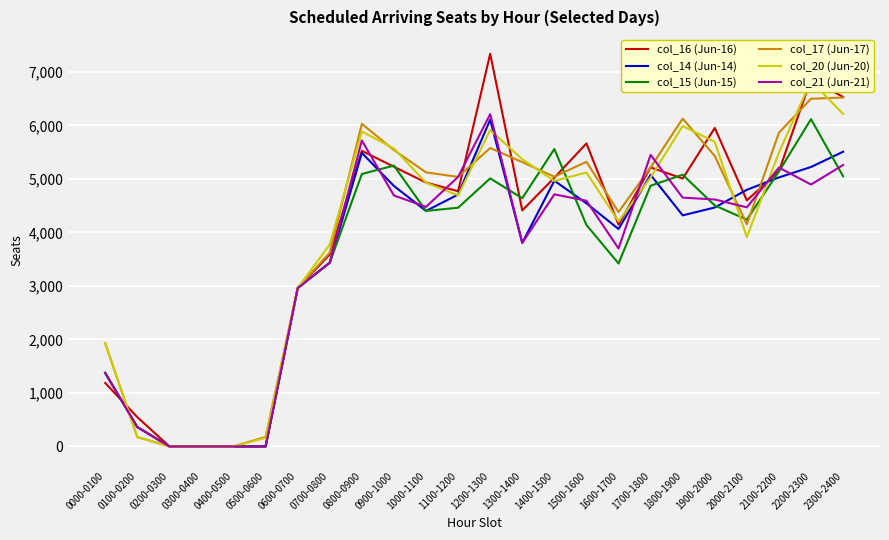

What is the approximate value of col_21 (Jun-21) at 1300-1400?

3803